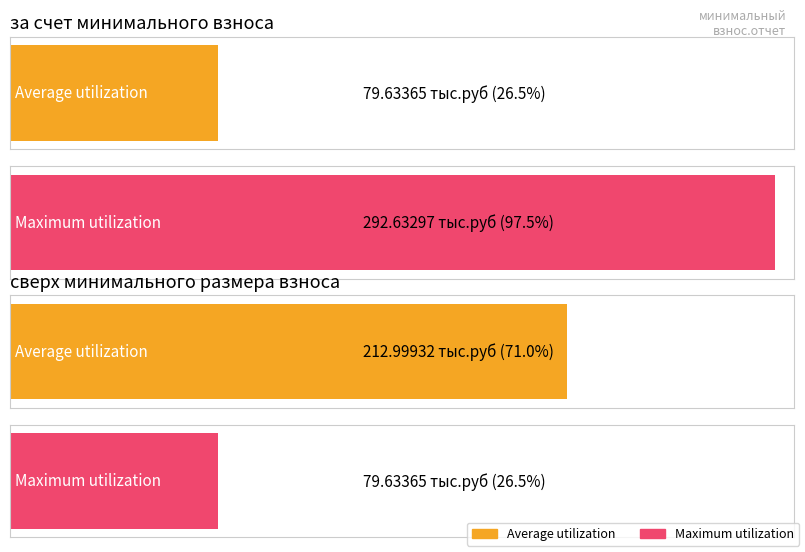

What is the highest value of the Average utilization series?

213.0